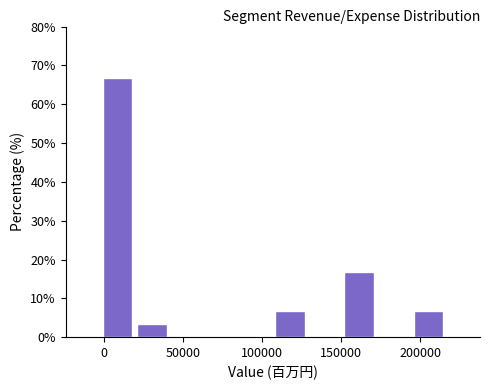

Reading left to right, transcribe this chart: for each bar, give the range it covers on the x-axis and its height. Neither the bar edges nor the heights are printed on the chart, so give them approximately, as read against the axes.

0 to 20000: 67
20000 to 40000: 3
40000 to 65000: 0
65000 to 85000: 0
85000 to 105000: 0
105000 to 130000: 7
130000 to 150000: 0
150000 to 170000: 17
170000 to 195000: 0
195000 to 215000: 7